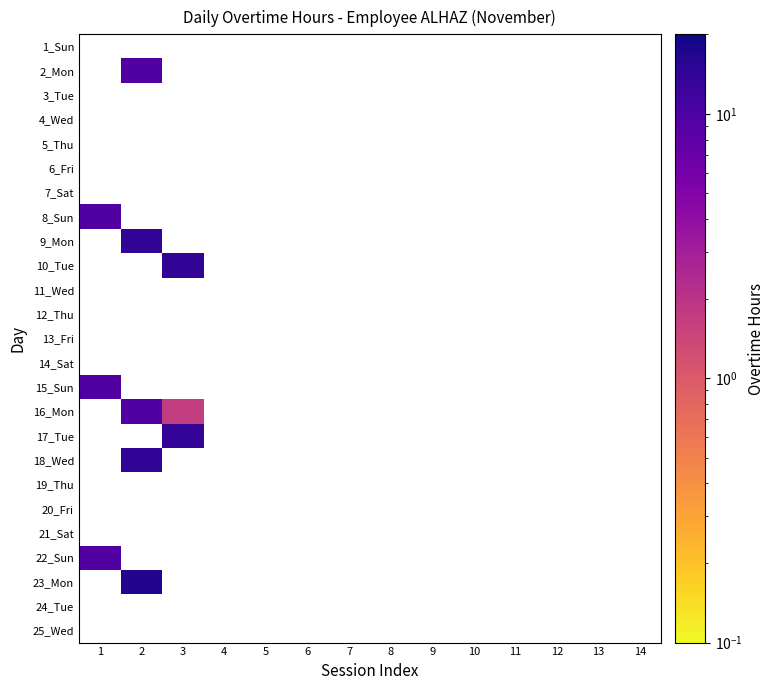

Is the value of 16_Mon at 2 greater than the value of 13_Fri at 14?

No